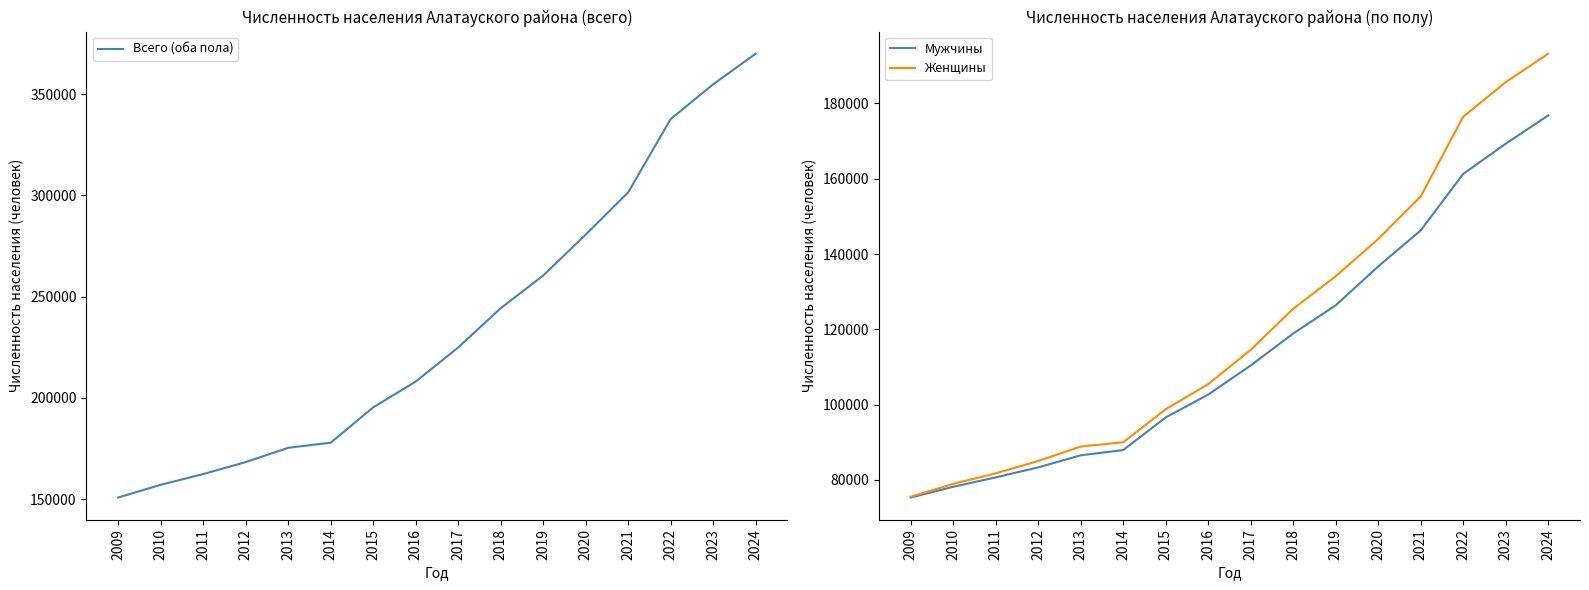

What is the difference between the highest and lowest values at 2019?

134087